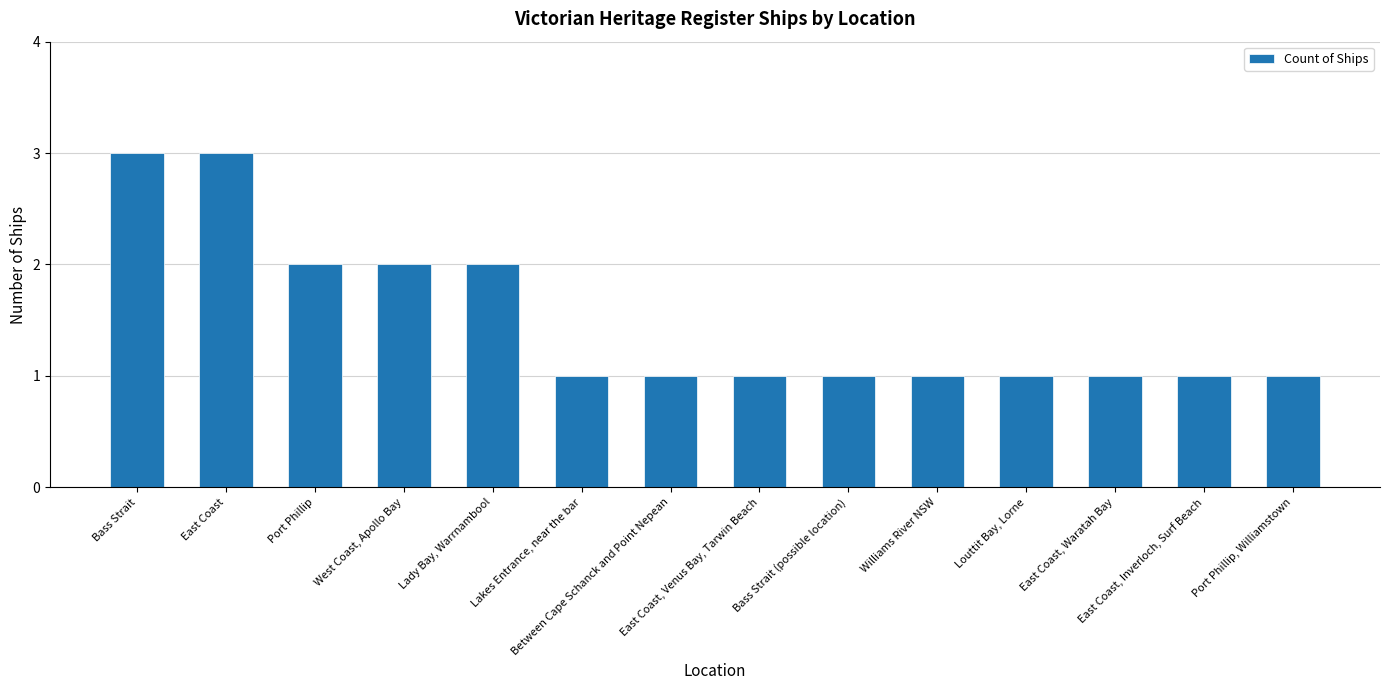

What is the value of the 12th bar from the left?

1